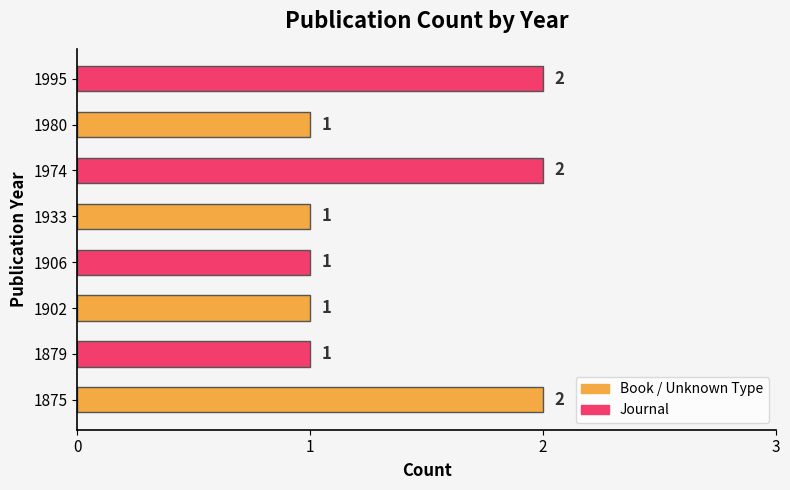

Count the values in the range 1 to 2.

8